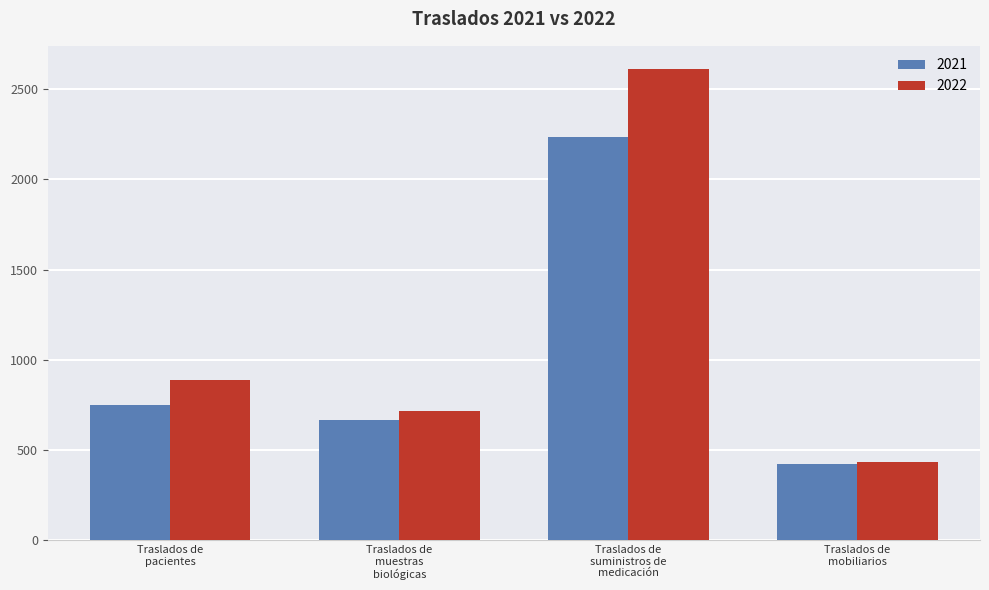

What is the highest value of the 2021 series?

2237